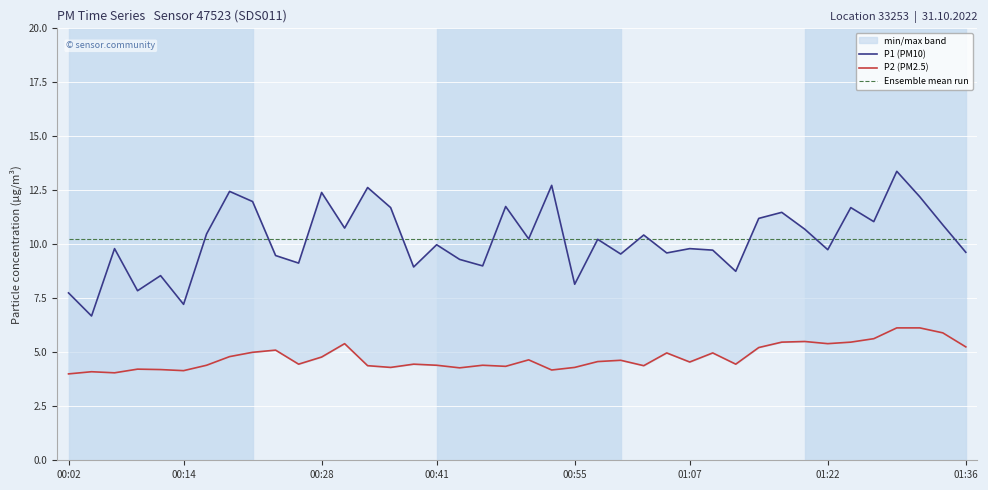

What is the difference between the P1 (PM10) values at 9 and 36?

3.9